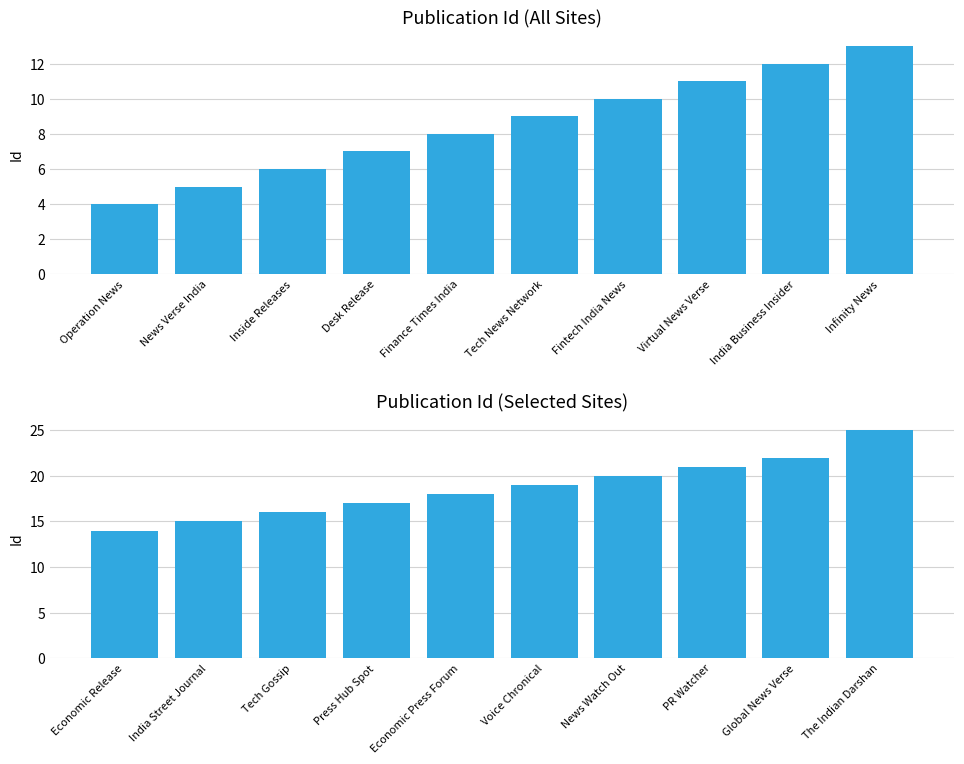

What position from the left is Finance Times India?

5